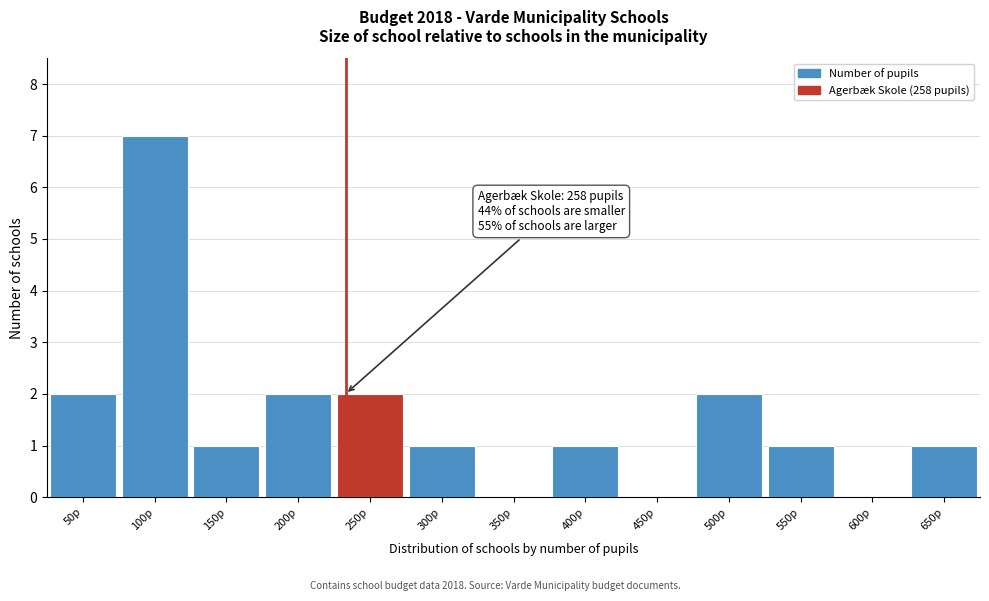

Reading left to right, list all the values displayed in this chart.

50p=2	100p=7	150p=1	200p=2	250p=2	300p=1	350p=0	400p=1	450p=0	500p=2	550p=1	600p=0	650p=1